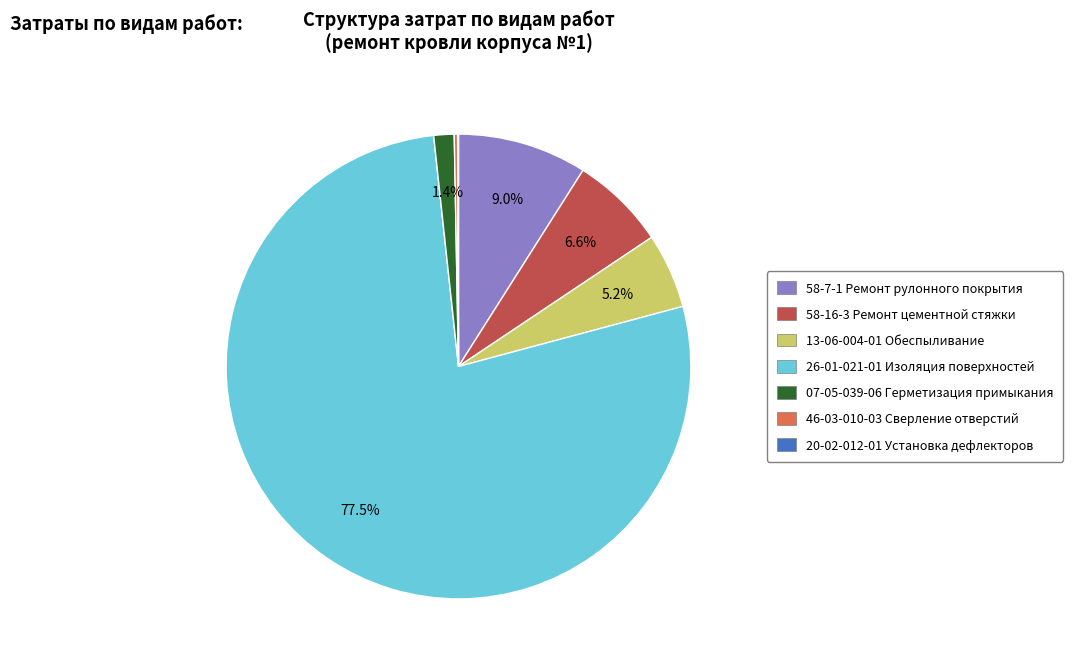

Which has a higher value, 07-05-039-06 Герметизация примыкания or 13-06-004-01 Обеспыливание?

13-06-004-01 Обеспыливание